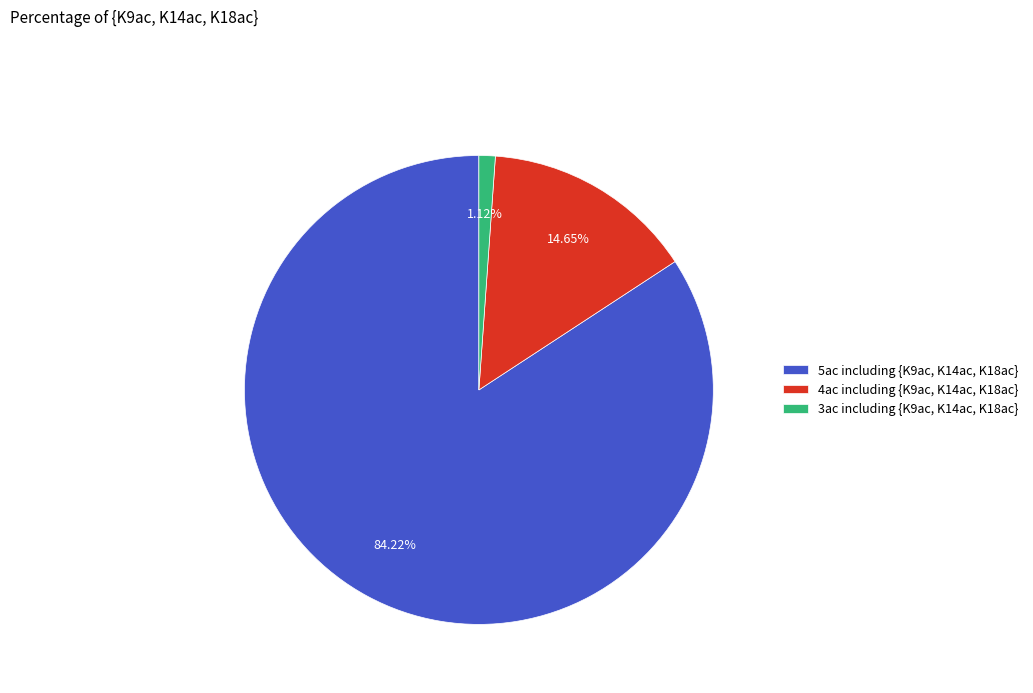

How many segments does this pie chart have?

3